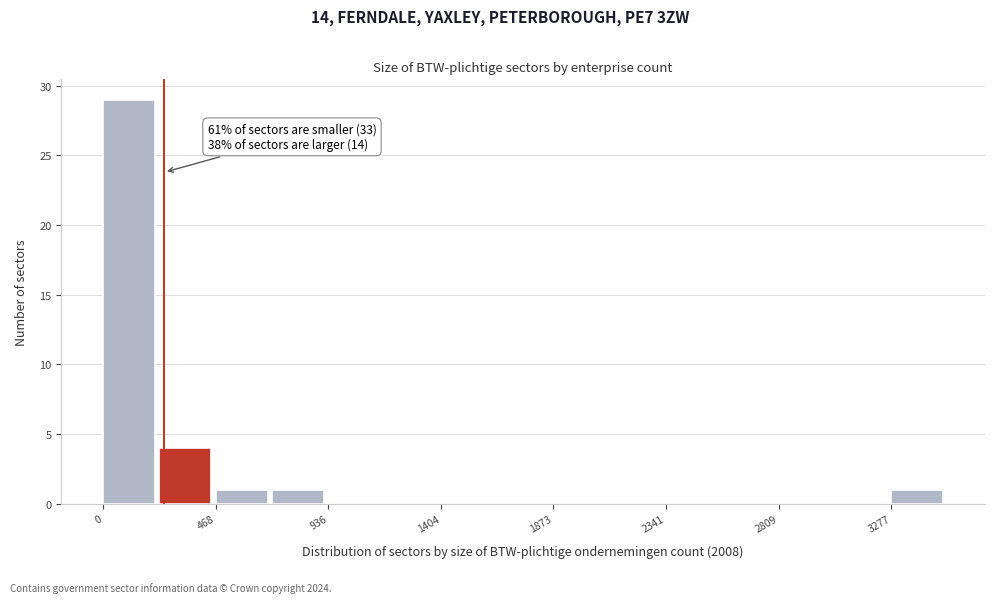

Which range on the x-axis has the tallest bar?

0 to 250